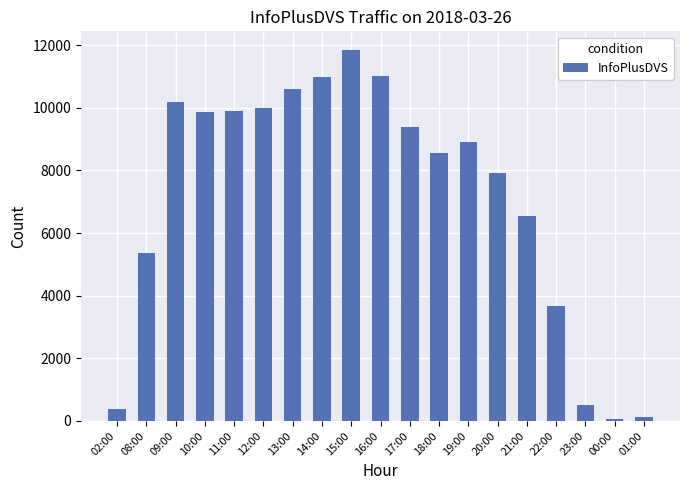

Where does the data first go above 8901?

09:00